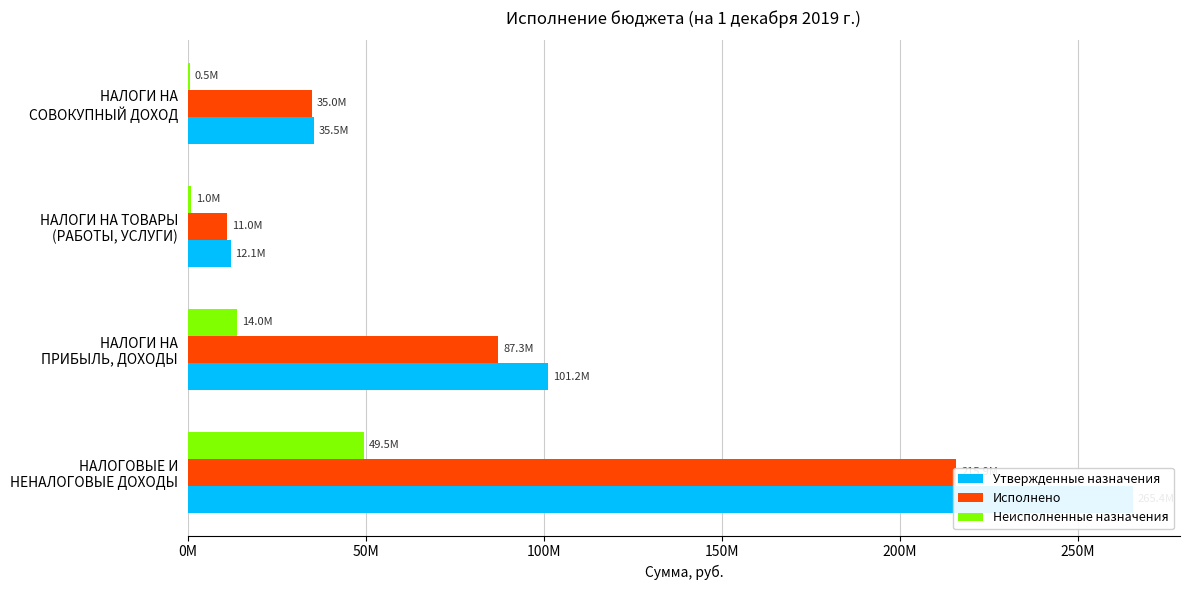

Which series has the largest range (max minus min)?

Утвержденные назначения